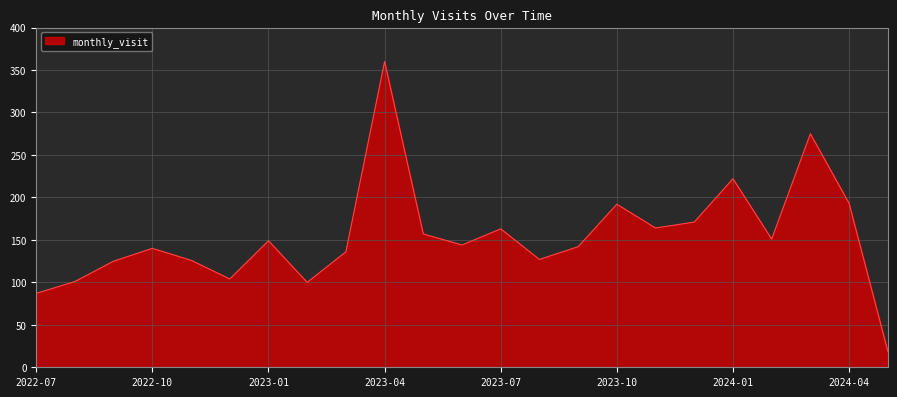

What is the greatest value displayed?

360